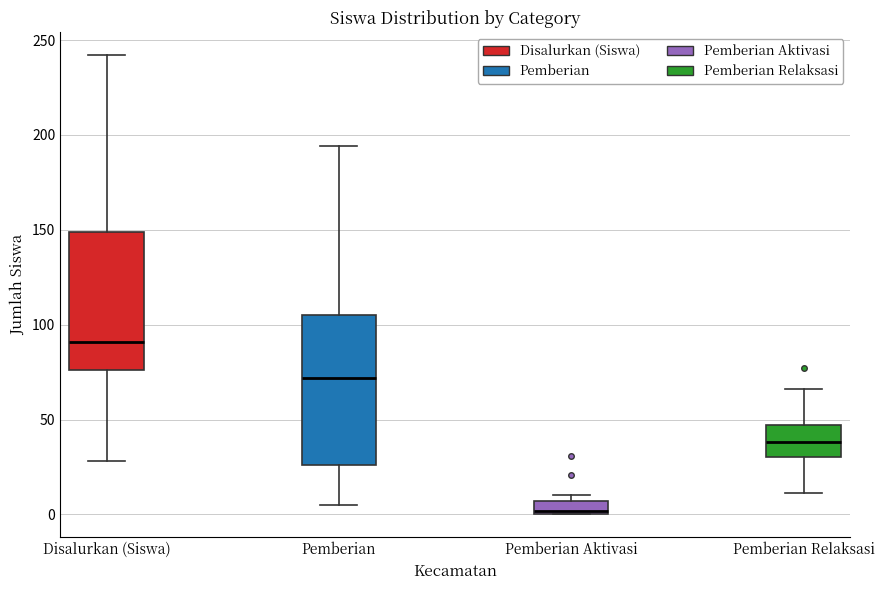

Which box's median line is the highest?

Disalurkan (Siswa)